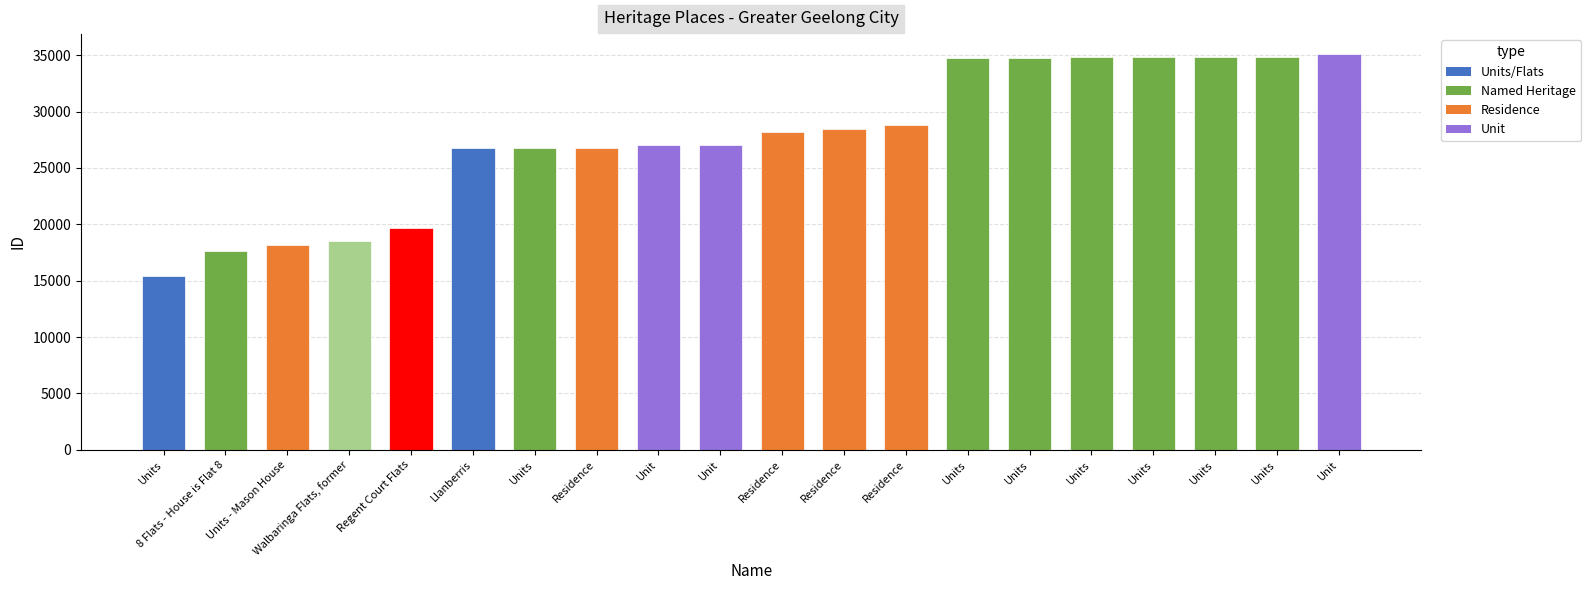

What is the value of the 9th bar from the left?

27057